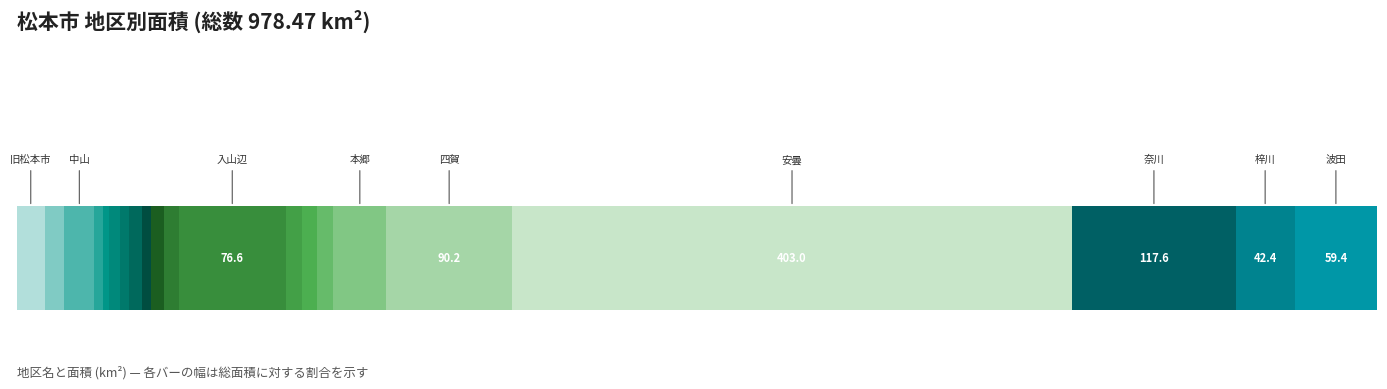

What is the difference between the values at 本郷 and 和田?

30.5